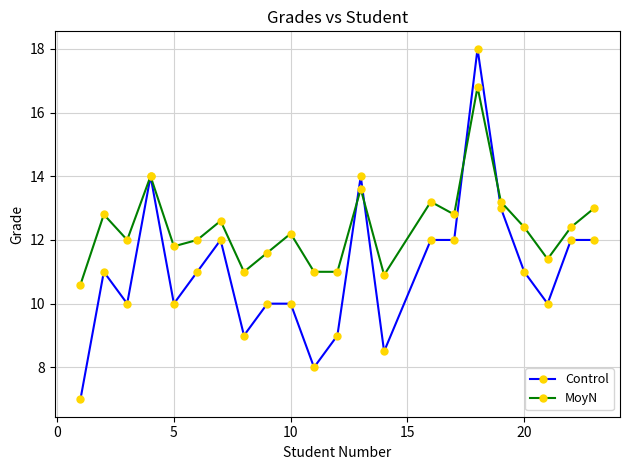

What is the minimum value for MoyN?

10.6